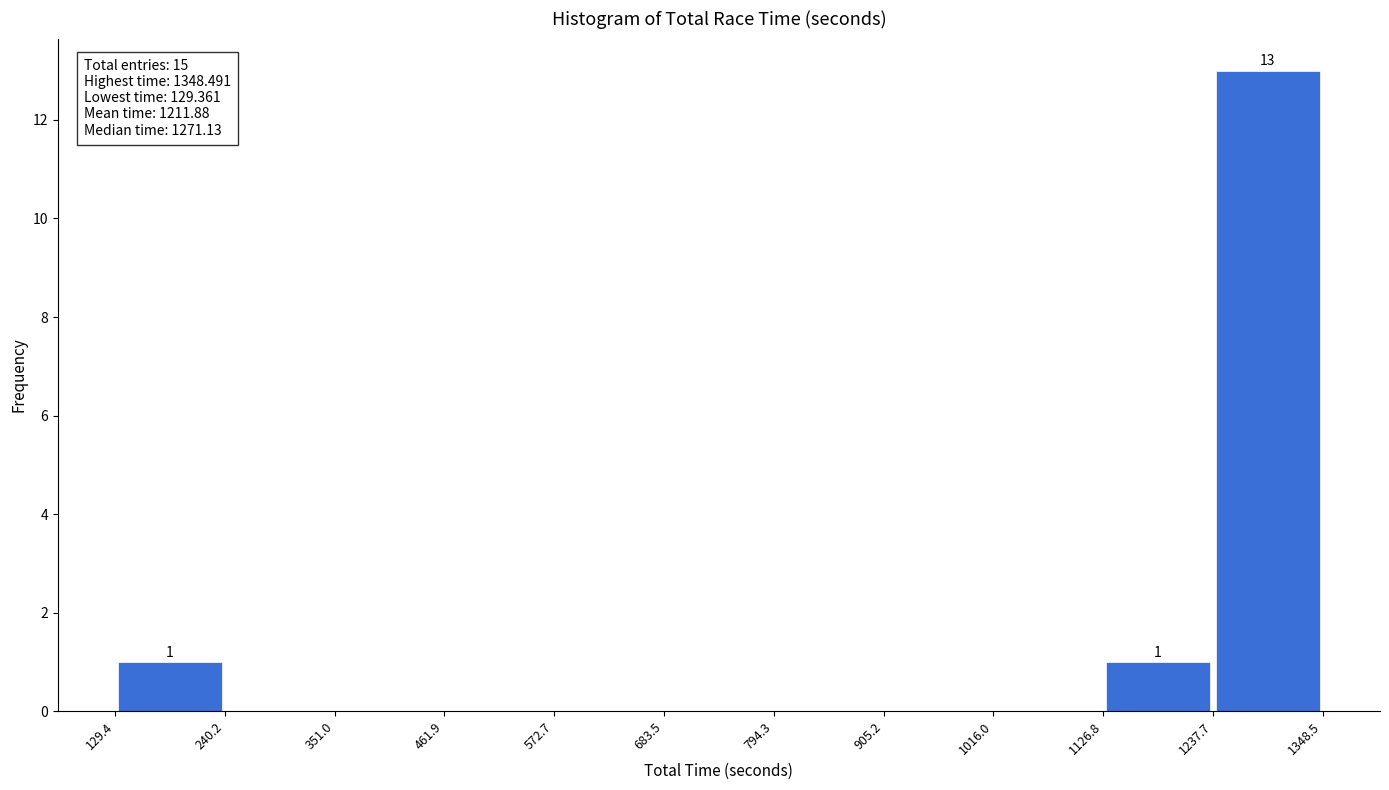

Which range on the x-axis has the tallest bar?

1237.7 to 1348.5